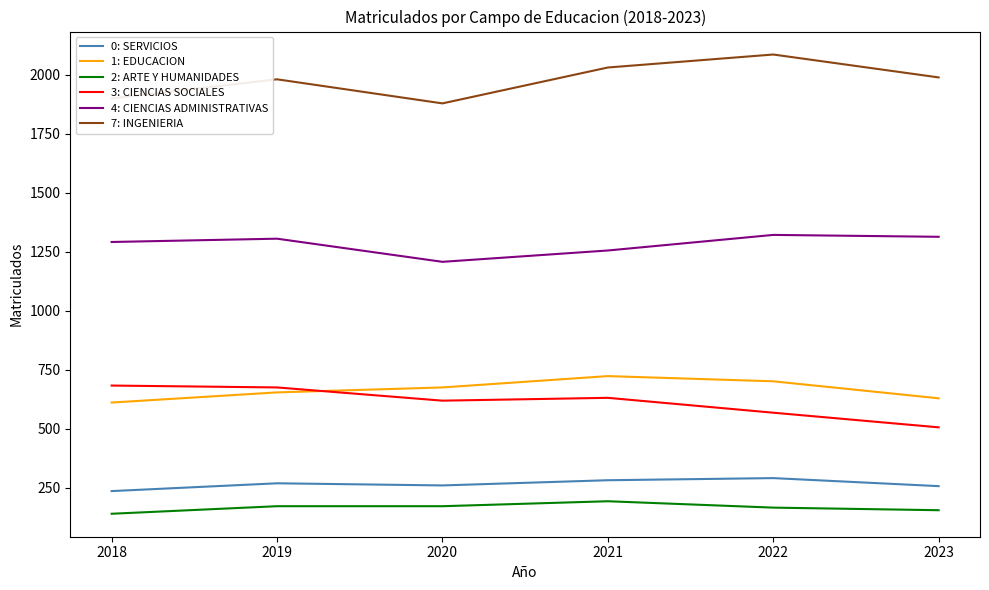

True or false: 7: INGENIERIA and 1: EDUCACION intersect in this chart.

False